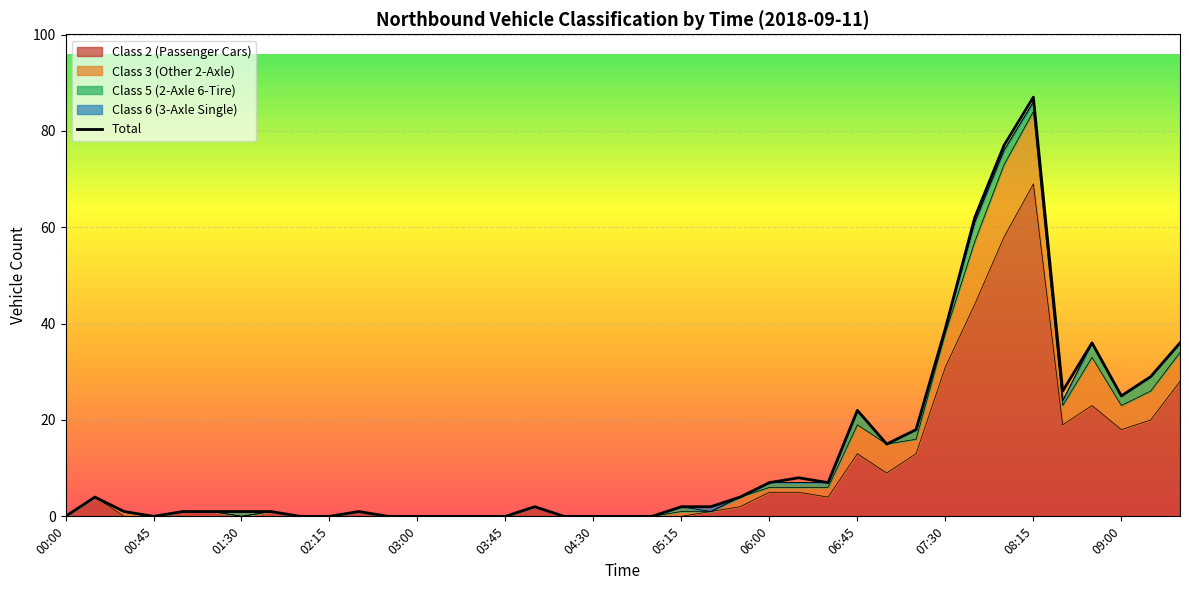

What is the highest value of the Class 2 (Passenger Cars) series?

69